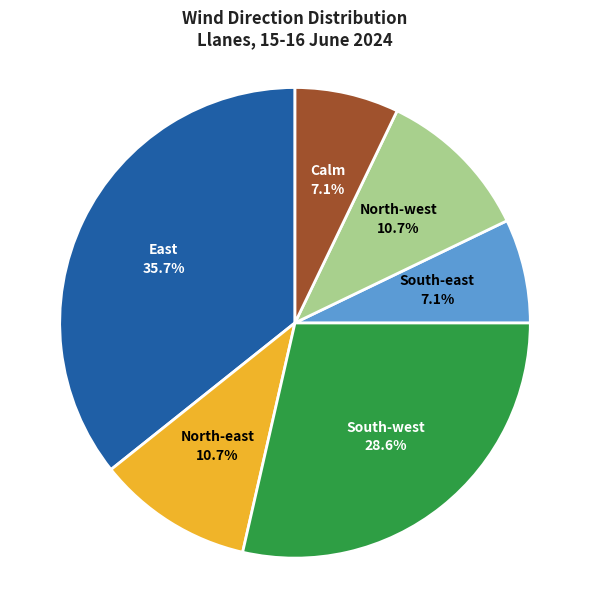

To the nearest percent, what percentage of the pie is East?

36%